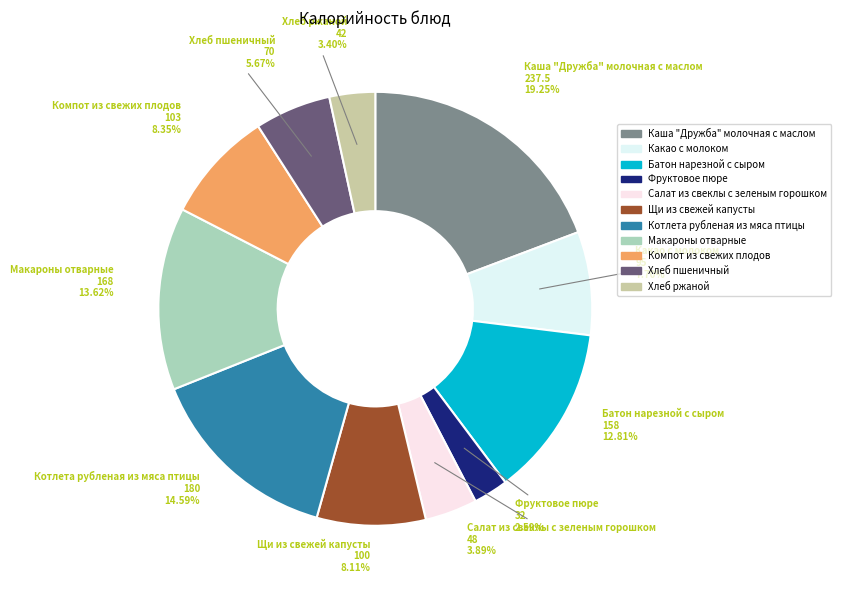

To the nearest percent, what portion does Котлета рубленая из мяса птицы represent?

15%